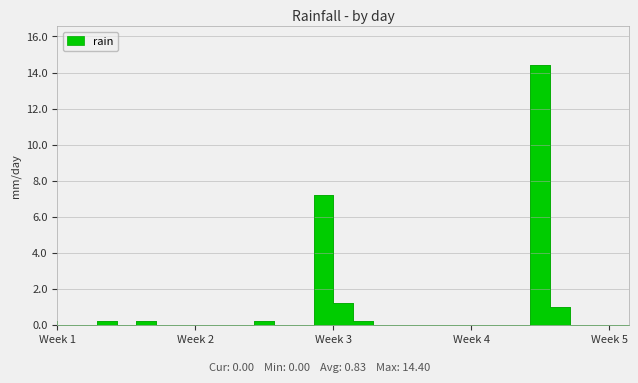

How many points are higher than both their immediate neighbors (excluding endpoints)?

5